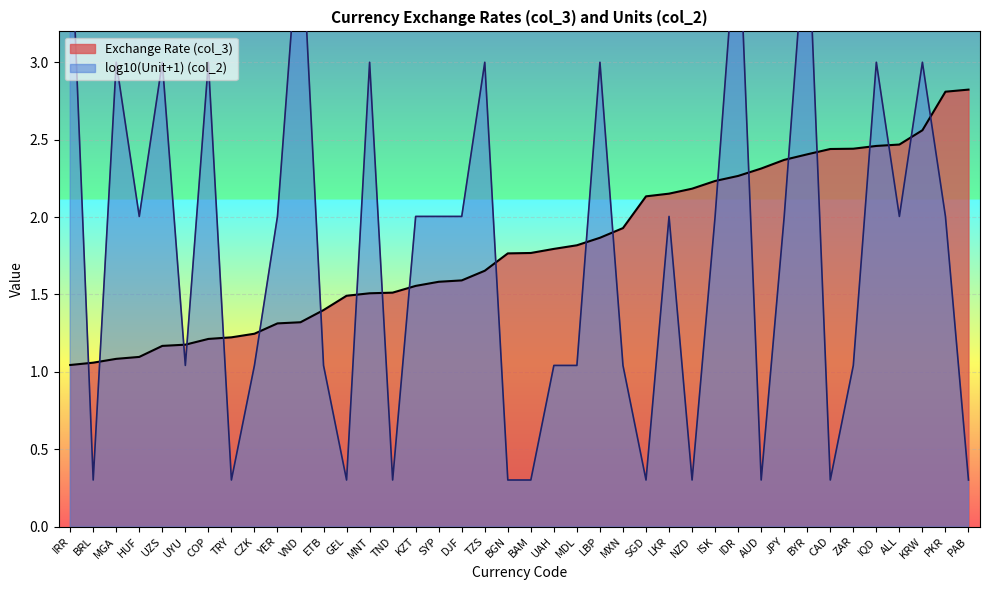

What is the difference between the values at MNT and AUD?

0.8